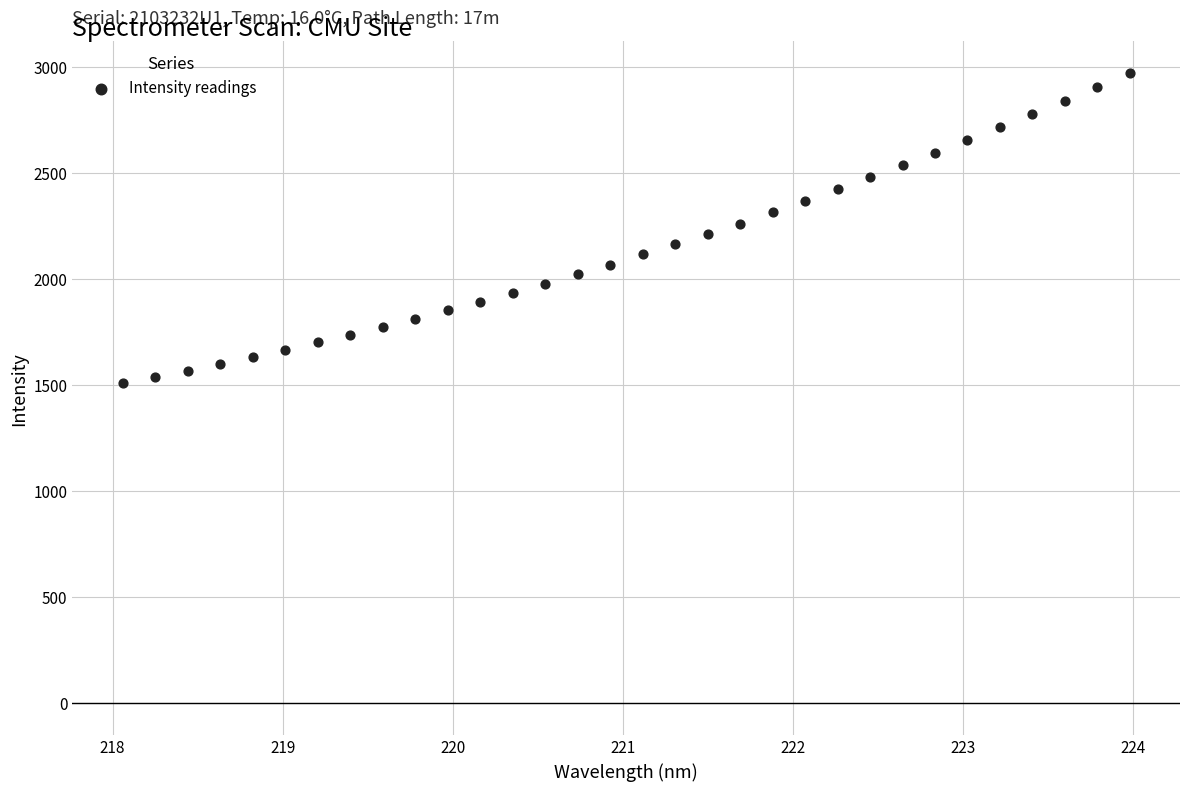

What is the range of Y values (max minus min)?

1463.7